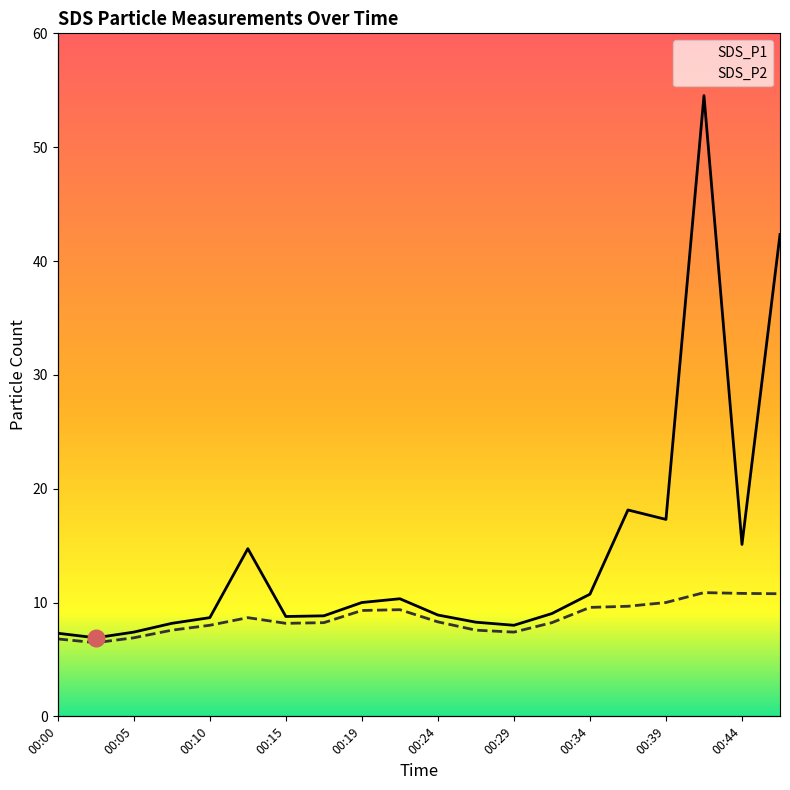

Reading left to right, what are all the values shown in this chart?

SDS_P1: 00:00=7.3	00:02=6.9	00:05=7.4	00:07=8.2	00:10=8.7	00:12=14.7	00:15=8.8	00:17=8.8	00:19=10.0	00:22=10.3	00:24=8.9	00:27=8.3	00:29=8.0	00:32=9.0	00:34=10.7	00:36=18.1	00:39=17.3	00:41=54.5	00:44=15.1	00:46=42.3
SDS_P2: 00:00=6.8	00:02=6.5	00:05=6.9	00:07=7.6	00:10=8.0	00:12=8.7	00:15=8.2	00:17=8.2	00:19=9.3	00:22=9.4	00:24=8.3	00:27=7.6	00:29=7.4	00:32=8.2	00:34=9.6	00:36=9.7	00:39=10.0	00:41=10.9	00:44=10.8	00:46=10.8